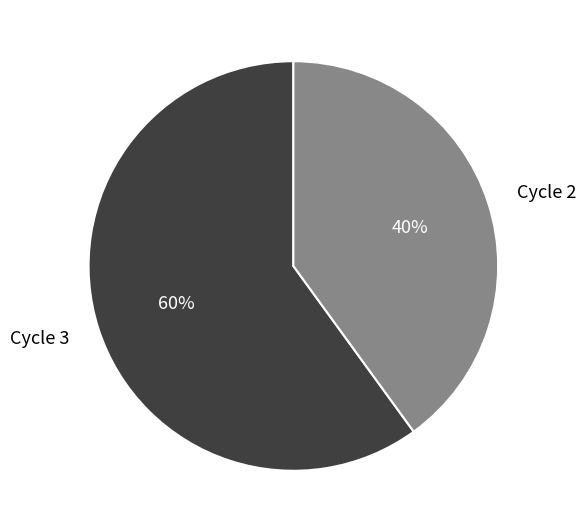

To the nearest percent, what is the difference between the largest and smallest slice percentages?

20%